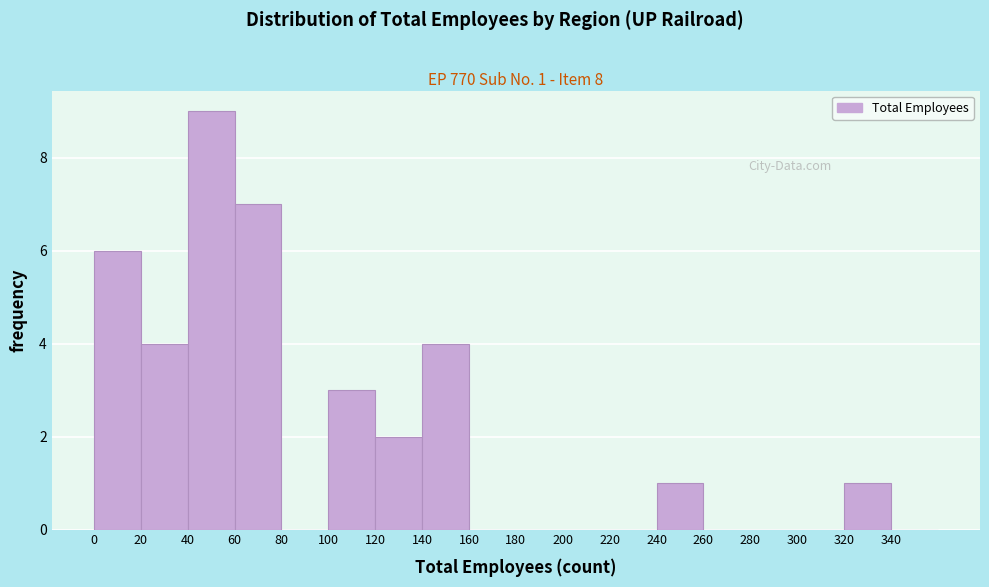

Which range on the x-axis has the tallest bar?

40 to 60